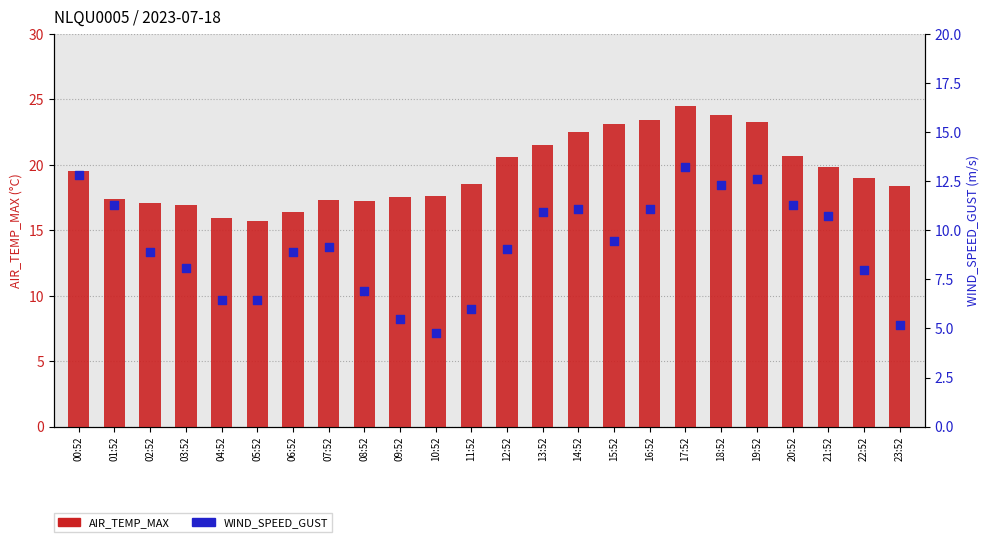

At how many categories does at least one series exceed 22?

6